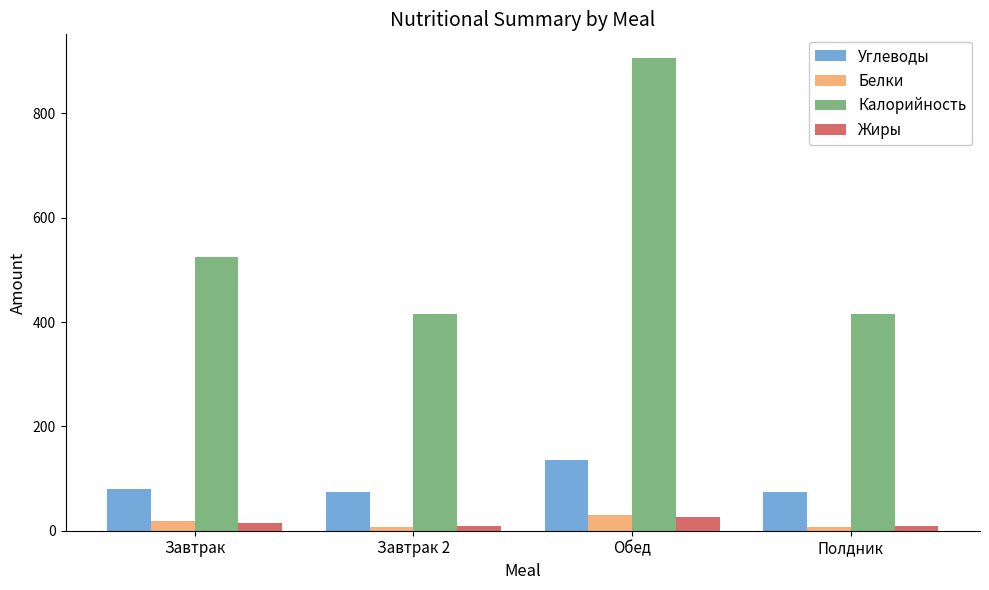

The value of Калорийность at Завтрак is 524.1. True or false?

True